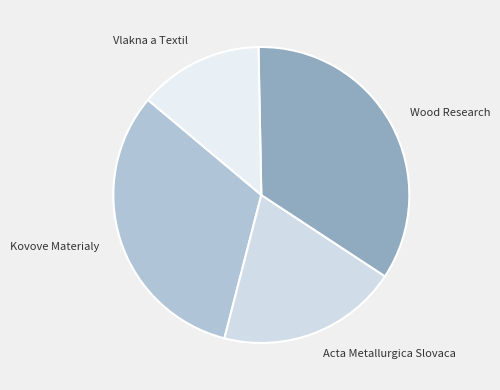

Rank the categories by value from lowest to highest.

Vlakna a Textil, Acta Metallurgica Slovaca, Kovove Materialy, Wood Research